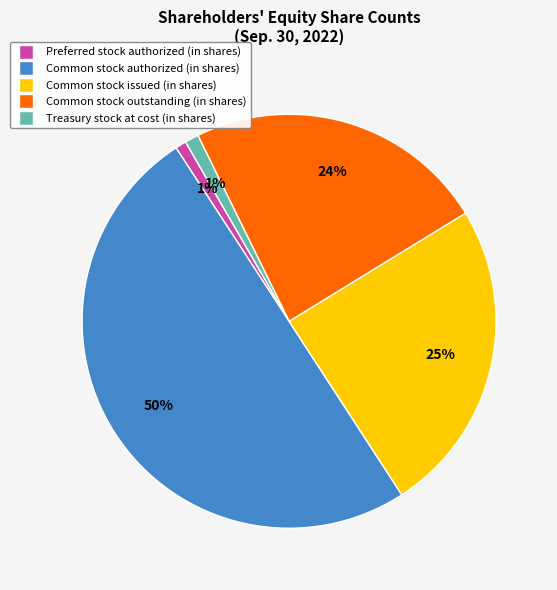

Which category has the biggest portion of the pie?

Common stock authorized (in shares)